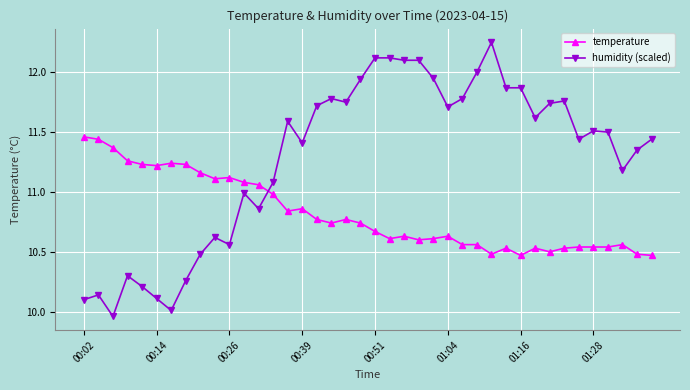

How many categories are shown in the chart?

40